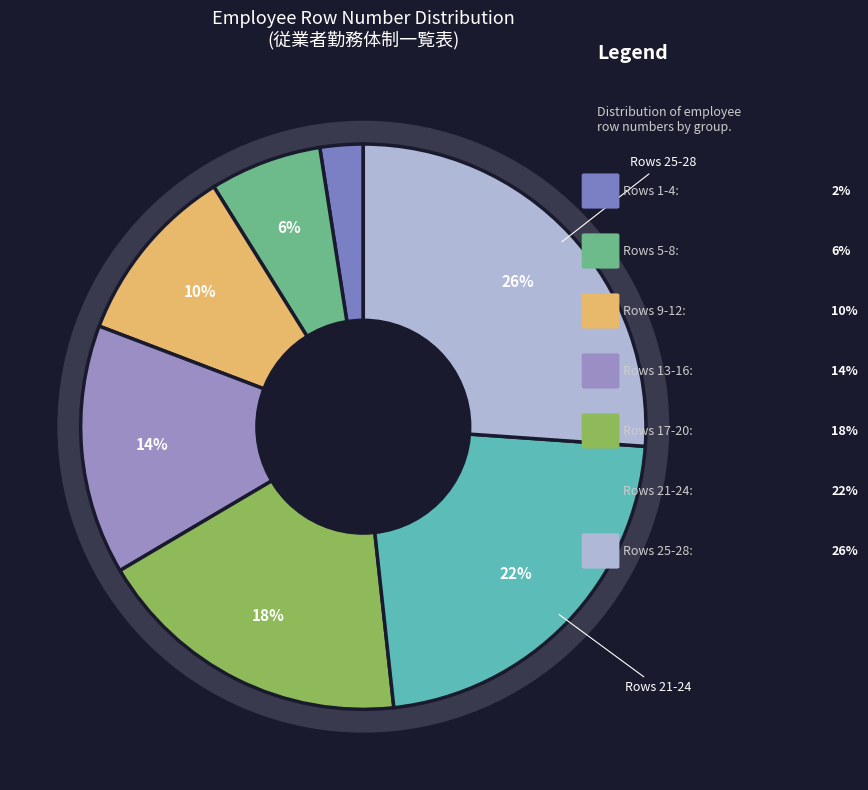

What percentage is NOT represented by 8?

98.0%